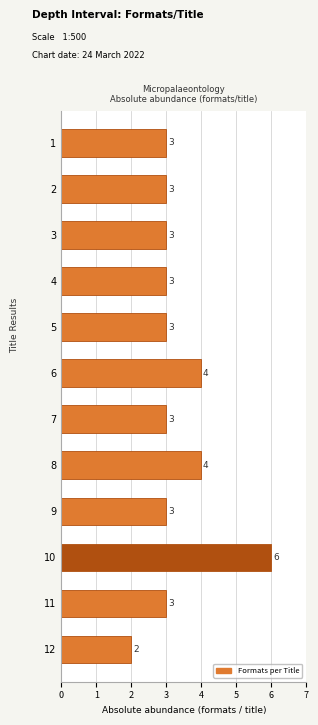

Reading top to bottom, transcribe all the data shown in this chart.

1=3	2=3	3=3	4=3	5=3	6=4	7=3	8=4	9=3	10=6	11=3	12=2